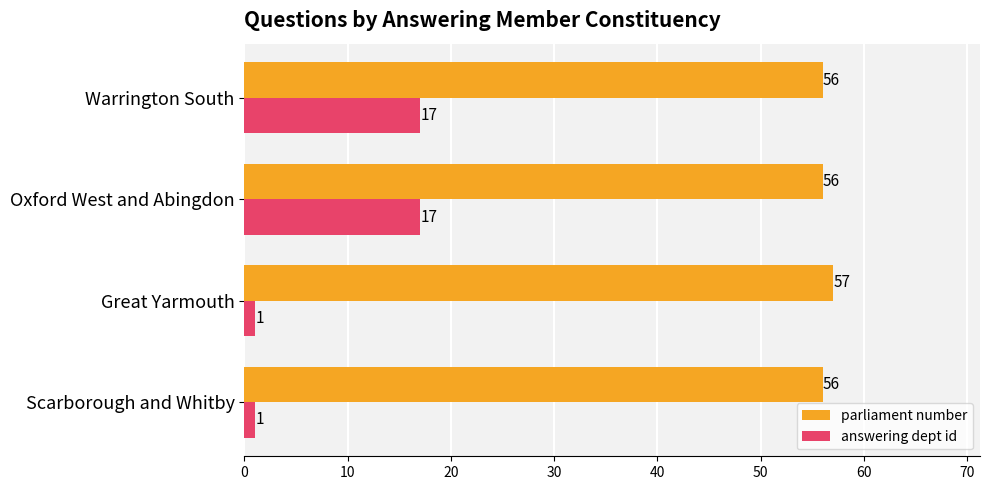

Which series has the largest range (max minus min)?

answering dept id